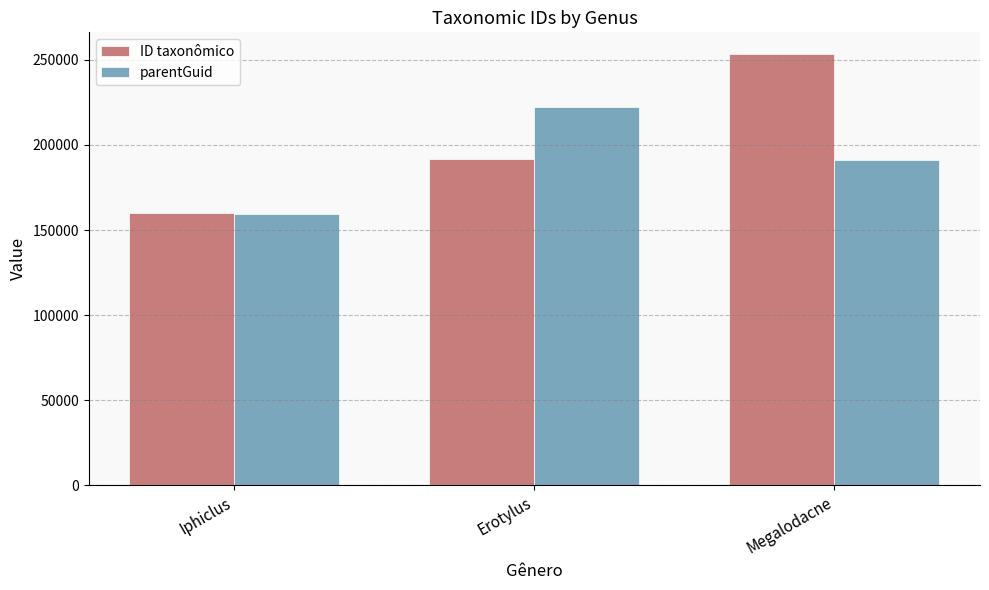

At which label does ID taxonômico reach its peak?

Megalodacne